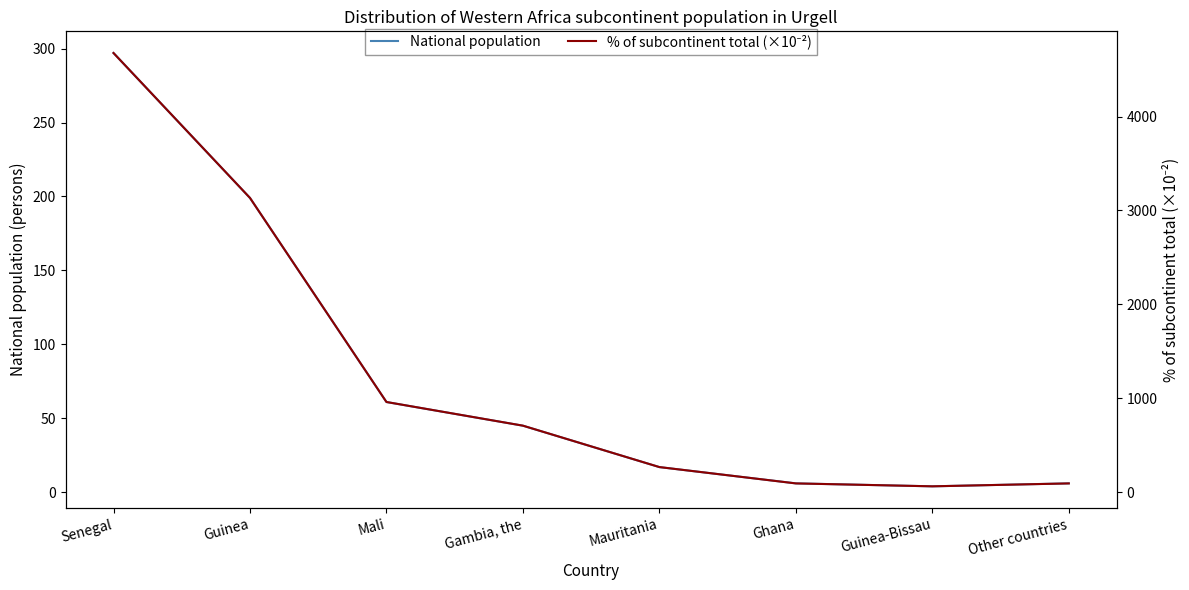

How many values in the % of subcontinent total (×10⁻²) series exceed 709?

3